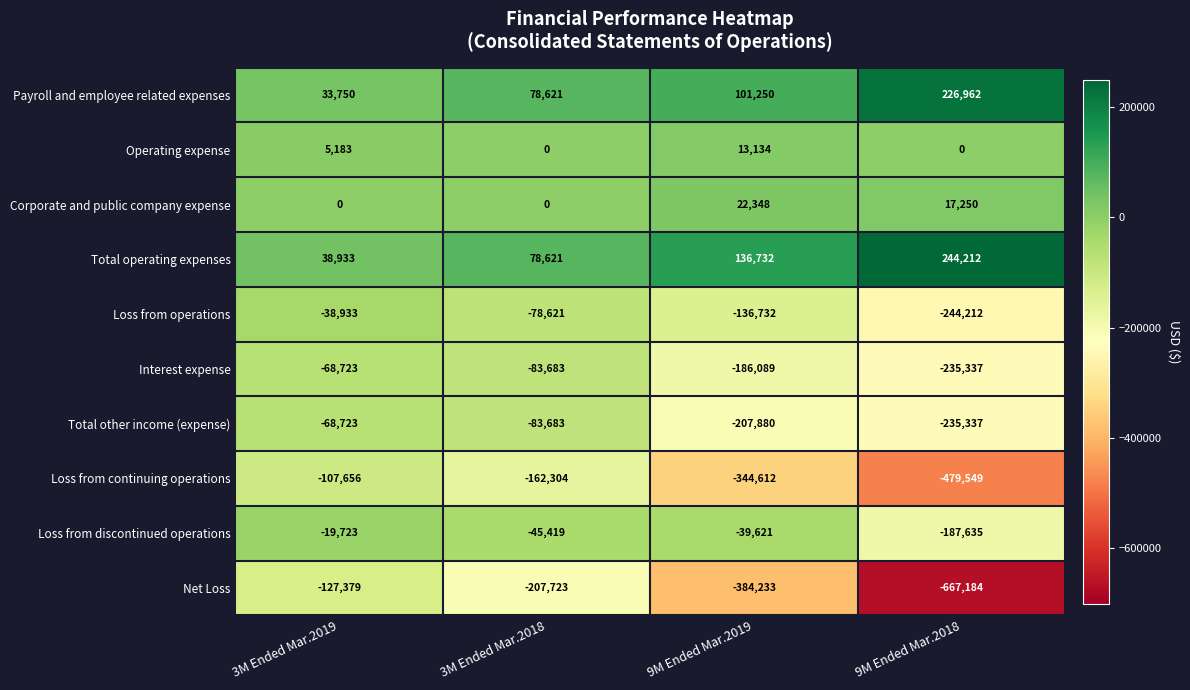

What value does the Total operating expenses series have at 3M Ended Mar.2019, to the nearest 10?

38930